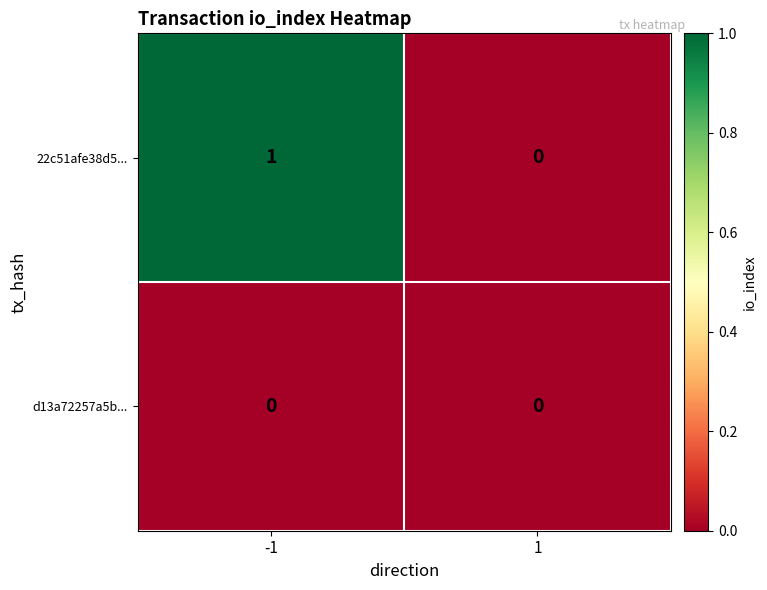

Which series has the largest total across all categories?

22c51afe38d5...